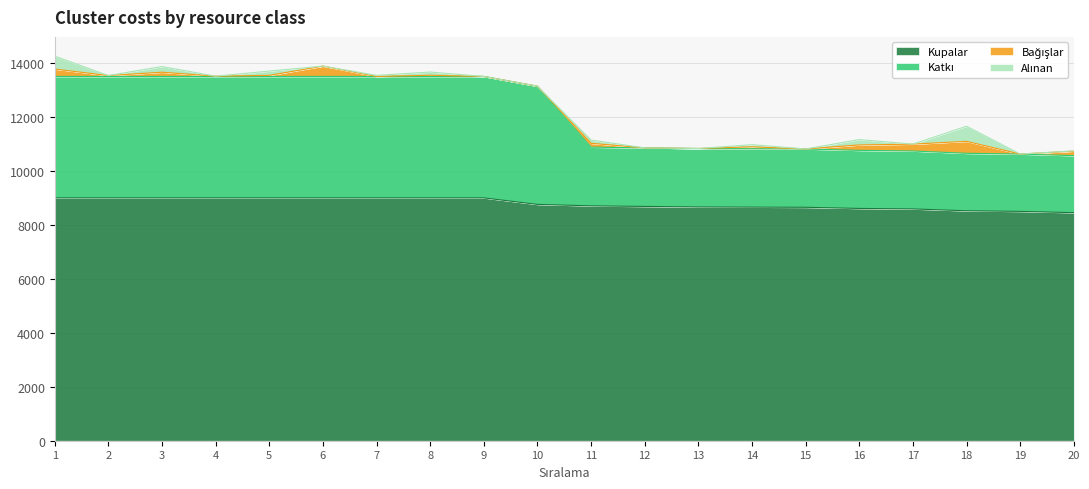

Between 4 and 2, which is larger?

4